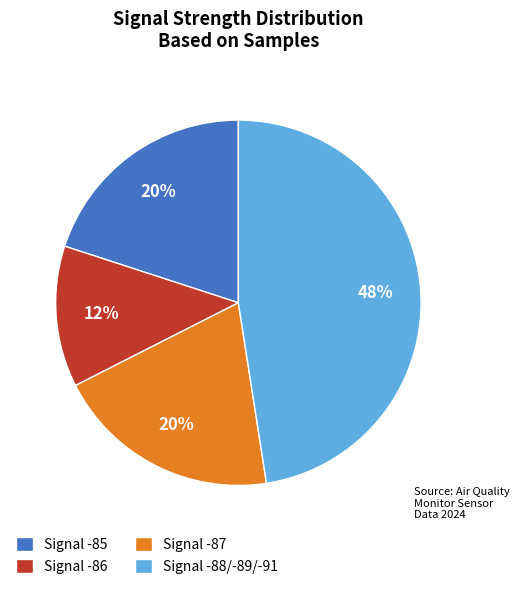

What is the largest slice in the pie chart?

Signal -88/-89/-91